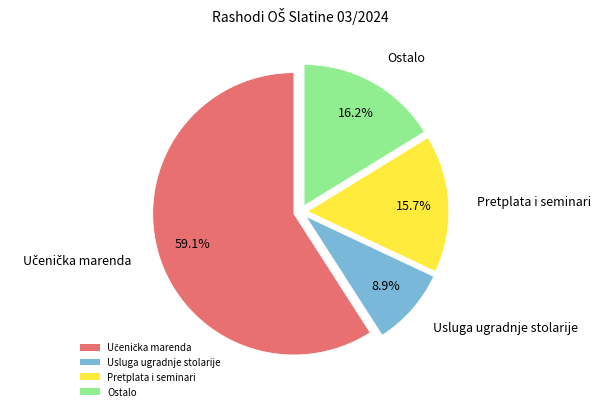

What is the ratio of the value at Ostalo to the value at Usluga ugradnje stolarije?

1.8